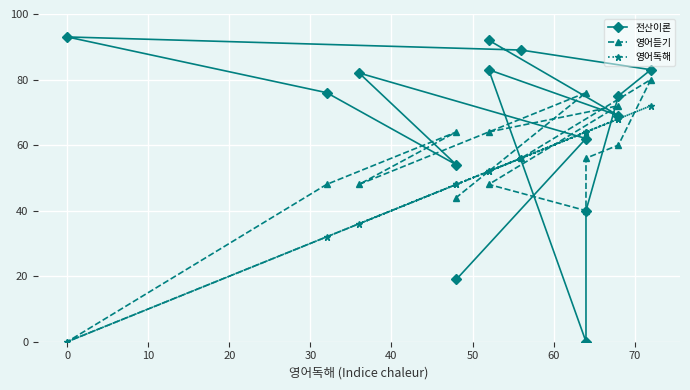

True or false: 전산이론 has a value of 43 at 50.

False